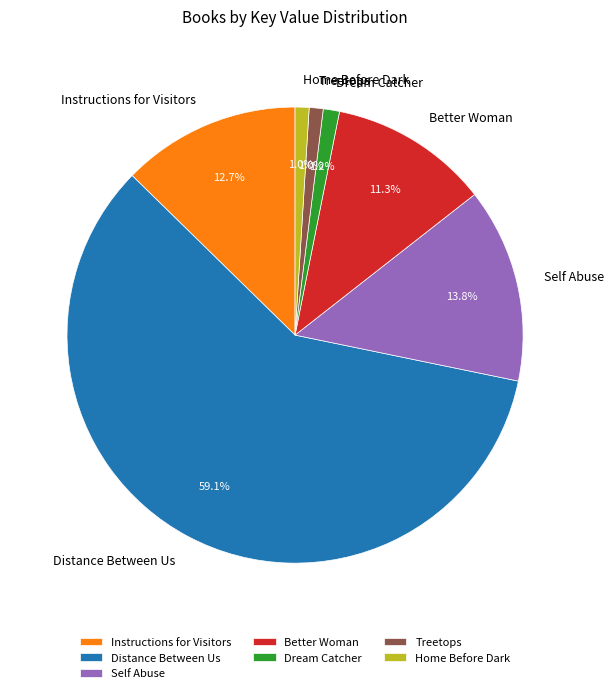

Count the number of slices in the pie.

7